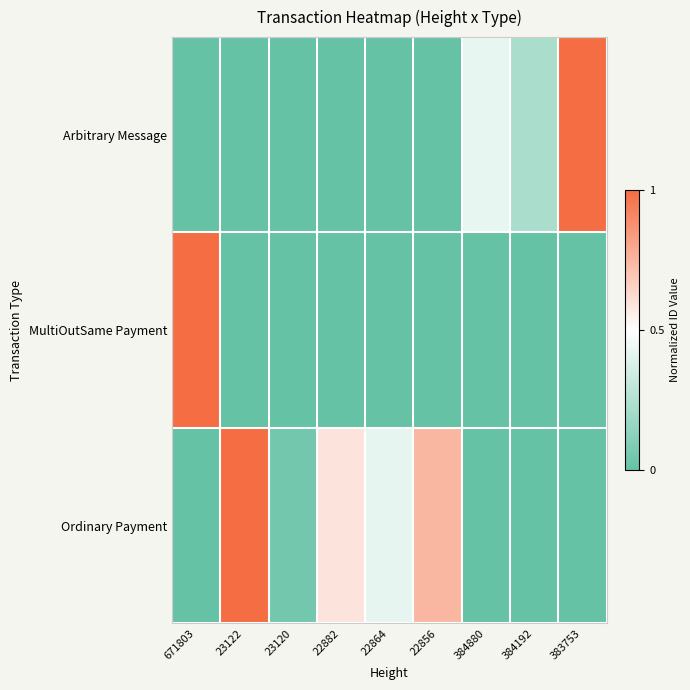

What is the difference between the highest and lowest values at 383753?

1.0